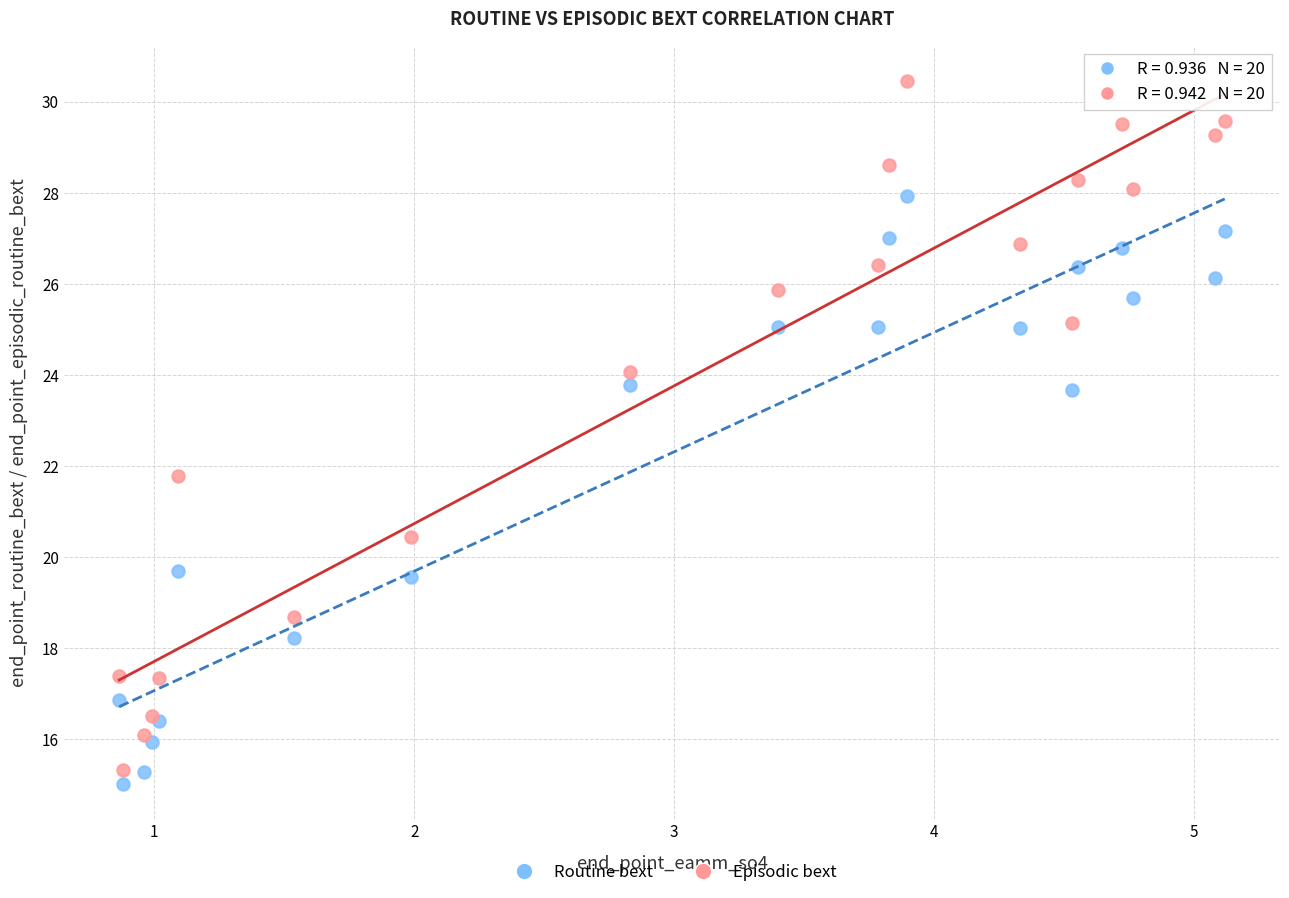

In the Routine bext series, what Y value is closest to 21?

19.7